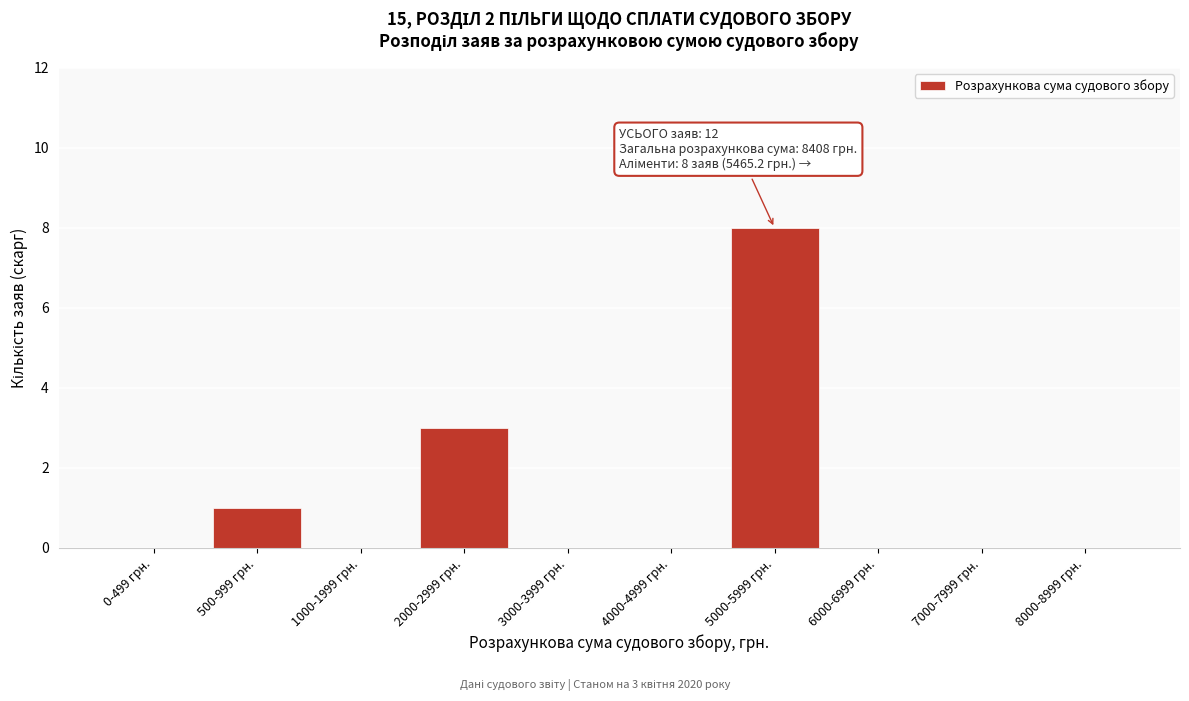

Reading left to right, what are all the values shown in this chart?

0-499 грн.=0	500-999 грн.=1	1000-1999 грн.=0	2000-2999 грн.=3	3000-3999 грн.=0	4000-4999 грн.=0	5000-5999 грн.=8	6000-6999 грн.=0	7000-7999 грн.=0	8000-8999 грн.=0